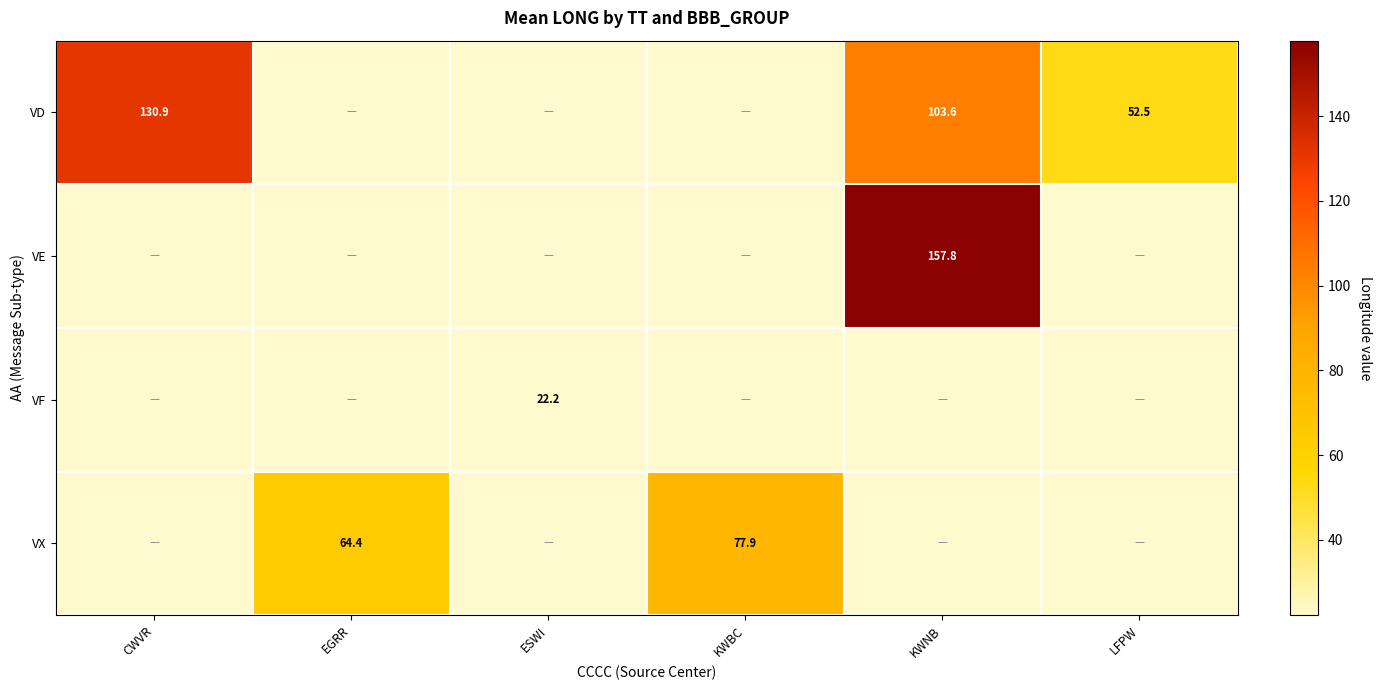

The value of VE at KWNB is 35.1. True or false?

False